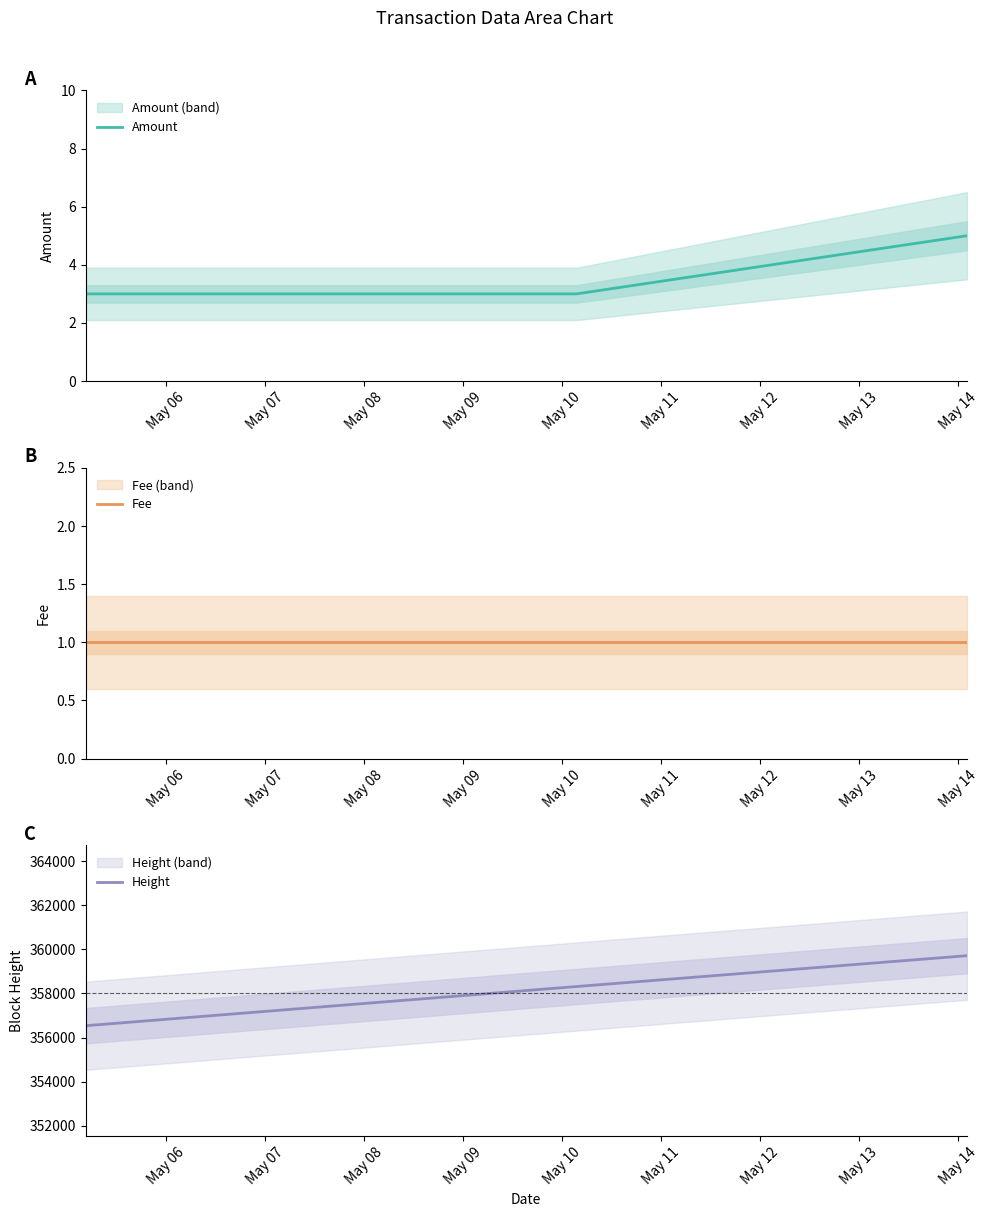

What is the highest value of the Amount series?

5